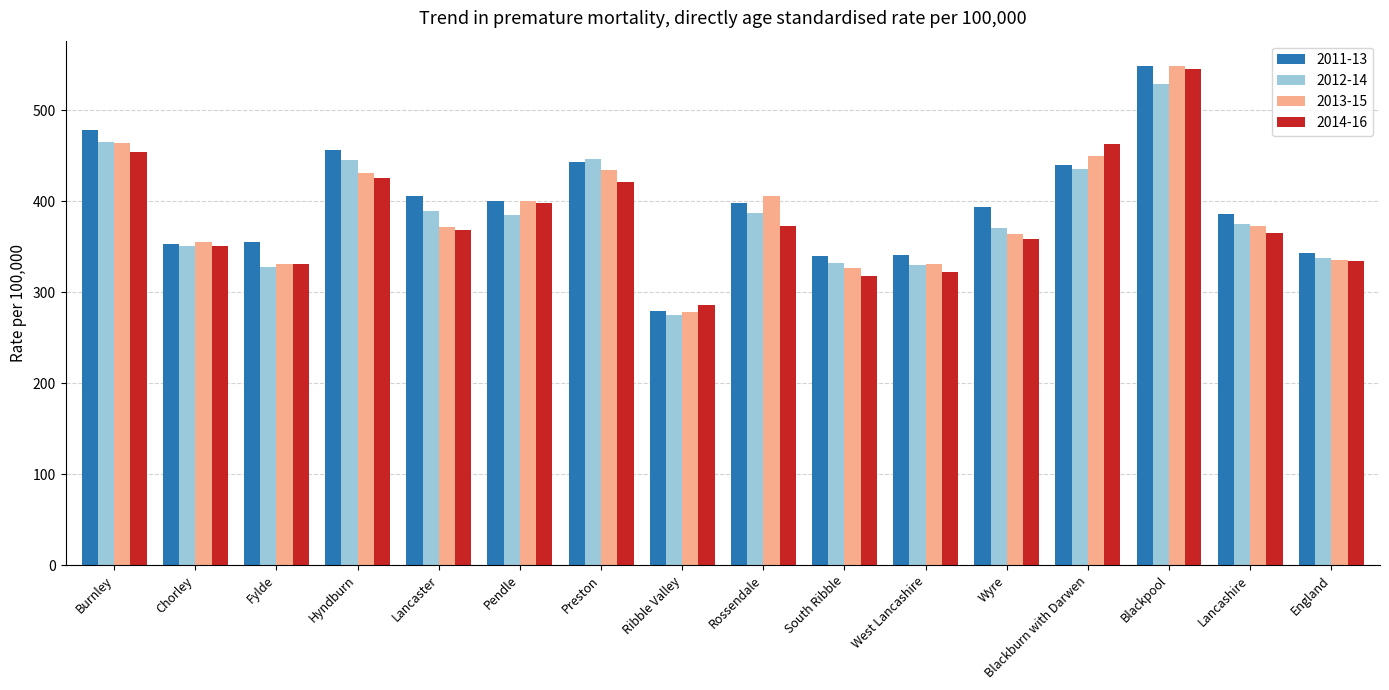

How many data points in 2011-13 are above 397?

8